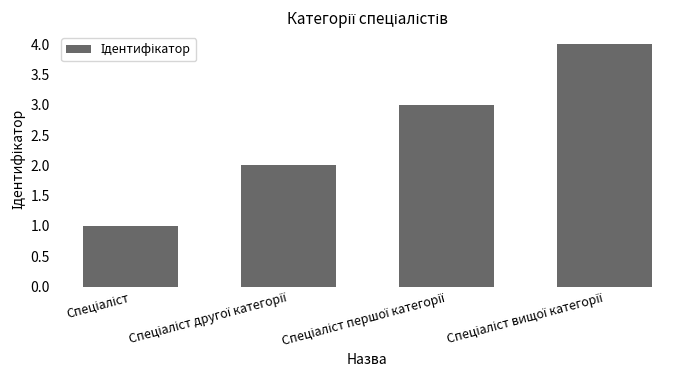

Does the chart contain stacked bars?

No